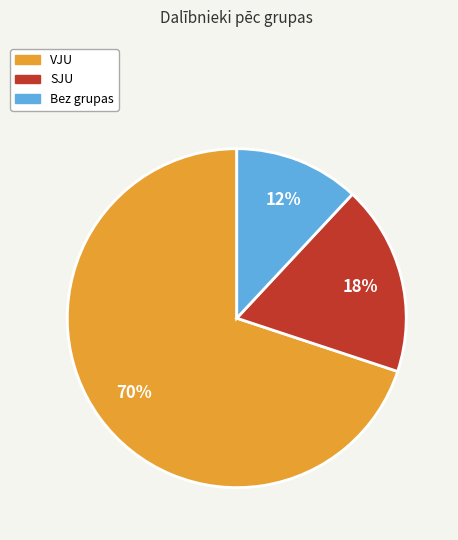

Is there a majority slice in this chart?

Yes